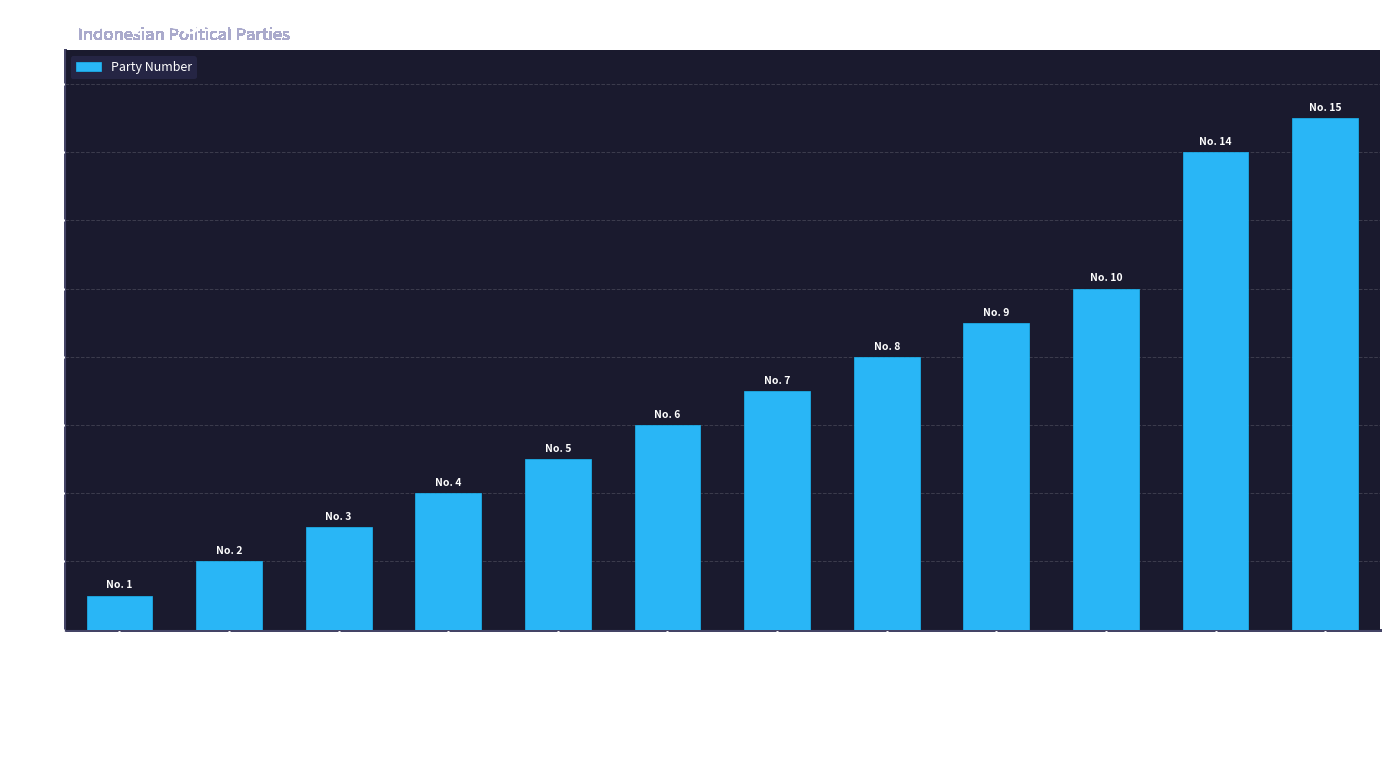

Reading left to right, list all the values displayed in this chart.

1	2	3	4	5	6	7	8	9	10	14	15